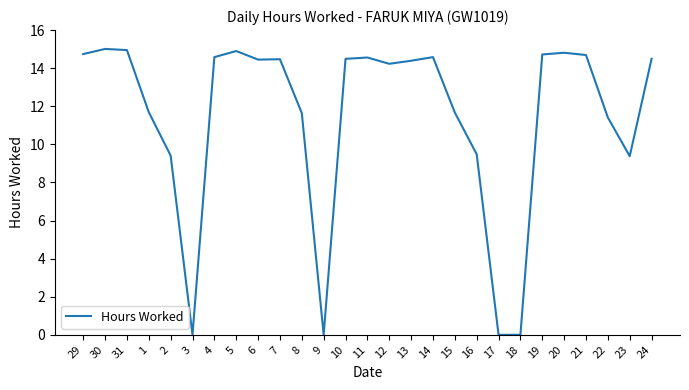

What is the difference between the maximum and minimum values?

15.0